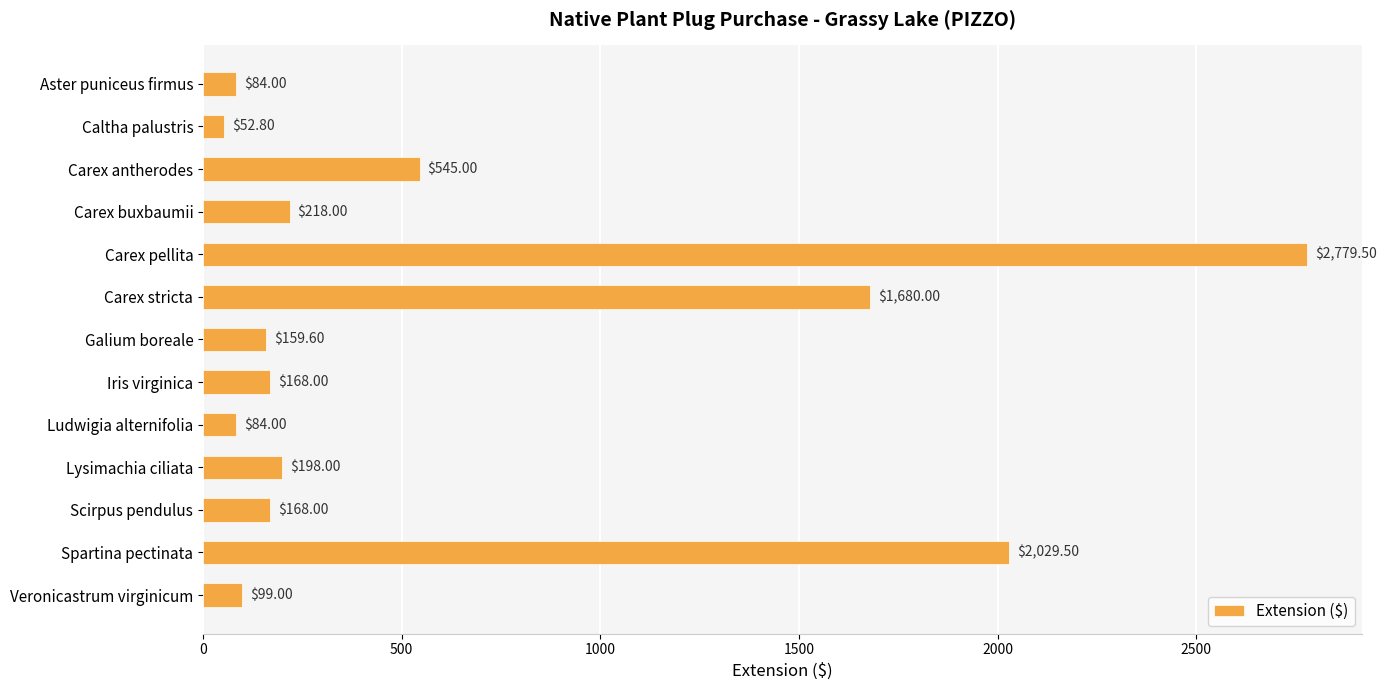

What is the smallest value displayed?

52.8